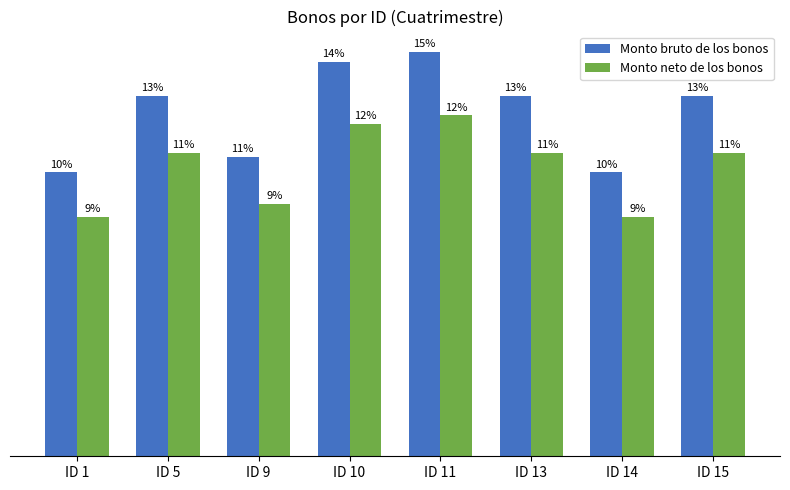

At which label does Monto bruto de los bonos reach its peak?

ID 11